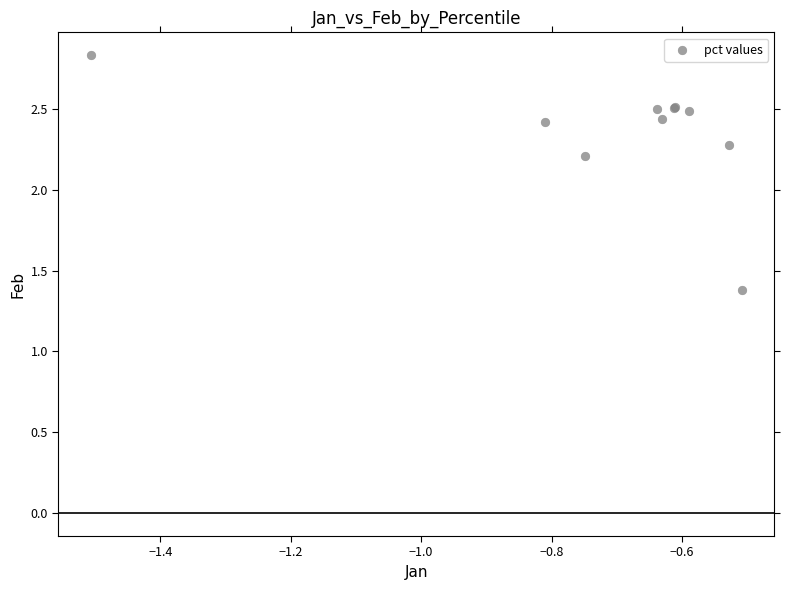

What Y value in the scatter plot is closest to 2?

2.2